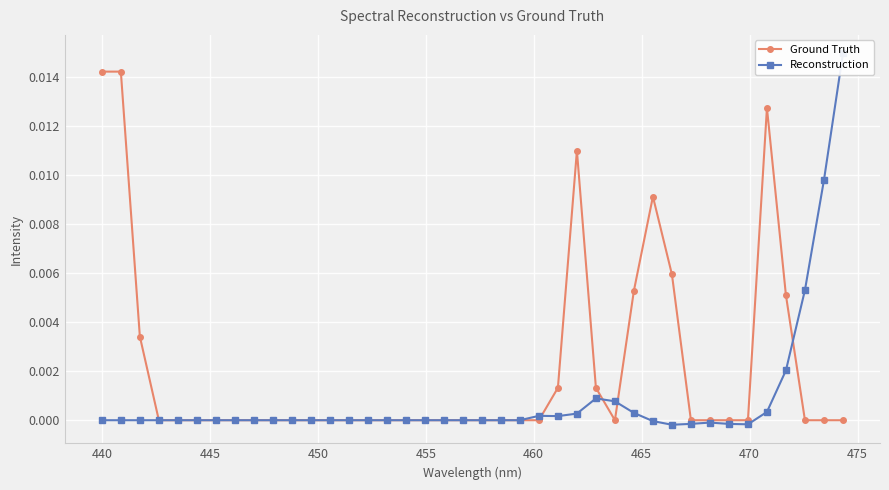

True or false: Ground Truth has more than 0 points higher than both neighbors.

True